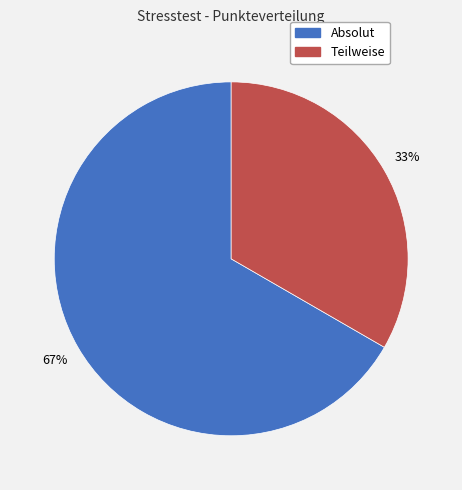

To the nearest percent, what is the average slice percentage?

50%